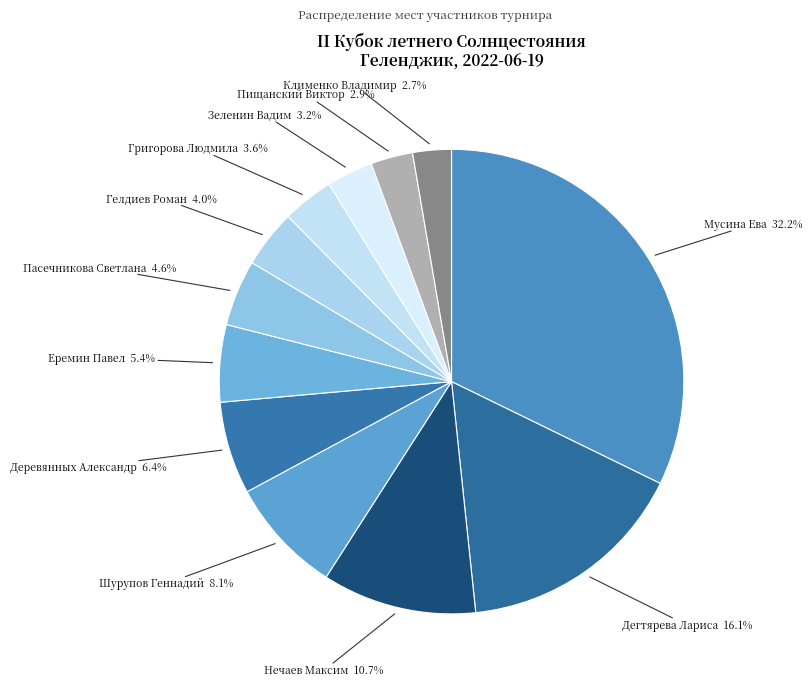

Does any single category account for the majority?

No